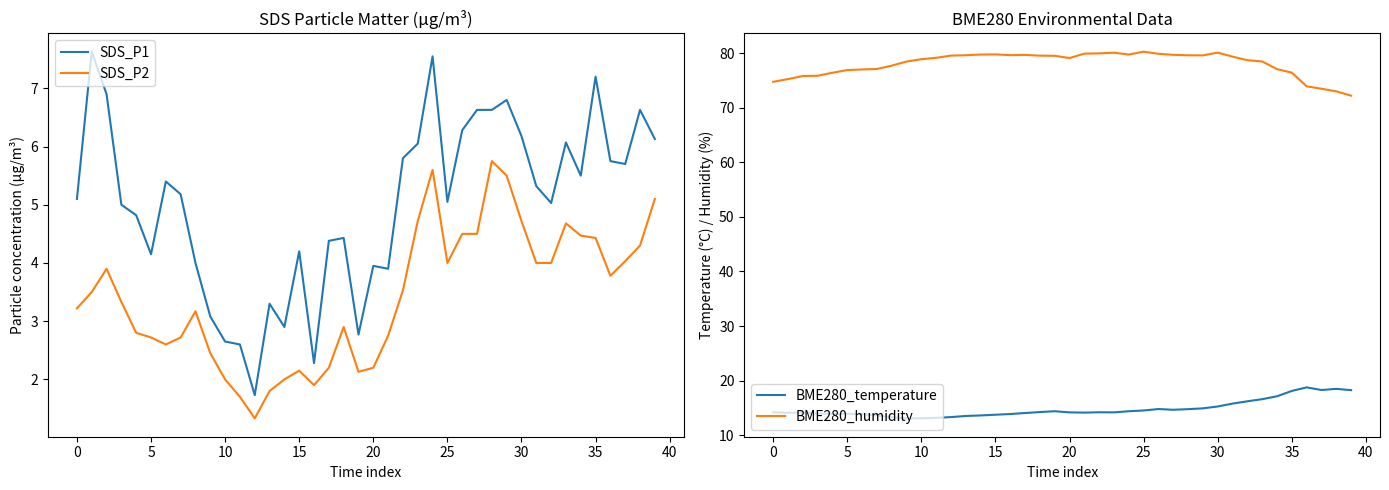

True or false: SDS_P1 has a value of 6.0 at 23.

True